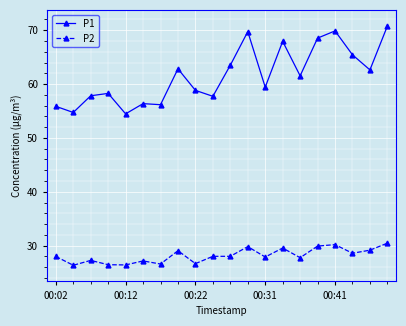

True or false: P2 has more than 0 points higher than both neighbors.

True